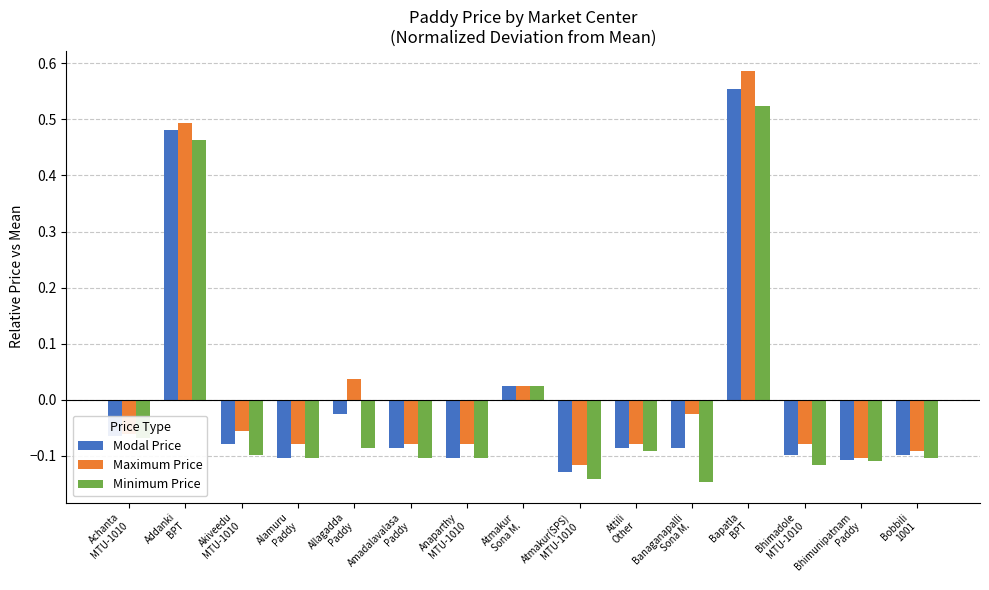

Rank the series by their maximum value, from highest to lowest.

Maximum Price, Modal Price, Minimum Price